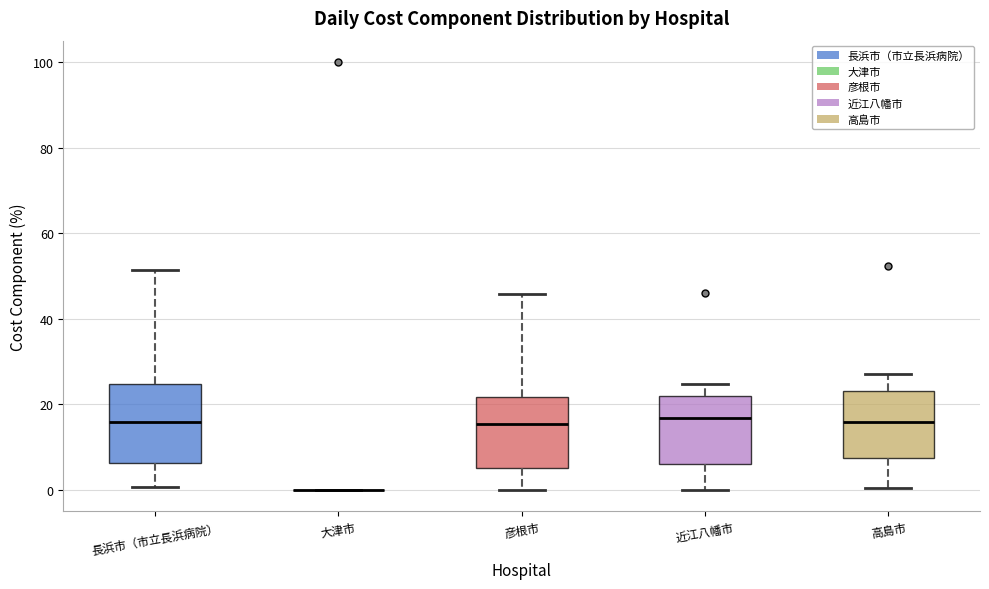

Reading left to right, transcribe this box plot: for each box, give where its median line is, the range the box spans, and where its two whiskers end, as read against the y-axis. The values are not printed on the chart, so give them approximately, as read against the axis.

長浜市（市立長浜病院）: median 16, box 6 to 24, whiskers 0 to 52
大津市: box collapsed to a line at 0, whiskers 0 to 0
彦根市: median 16, box 6 to 22, whiskers 0 to 46
近江八幡市: median 16, box 6 to 22, whiskers 0 to 24
高島市: median 16, box 8 to 24, whiskers 0 to 28